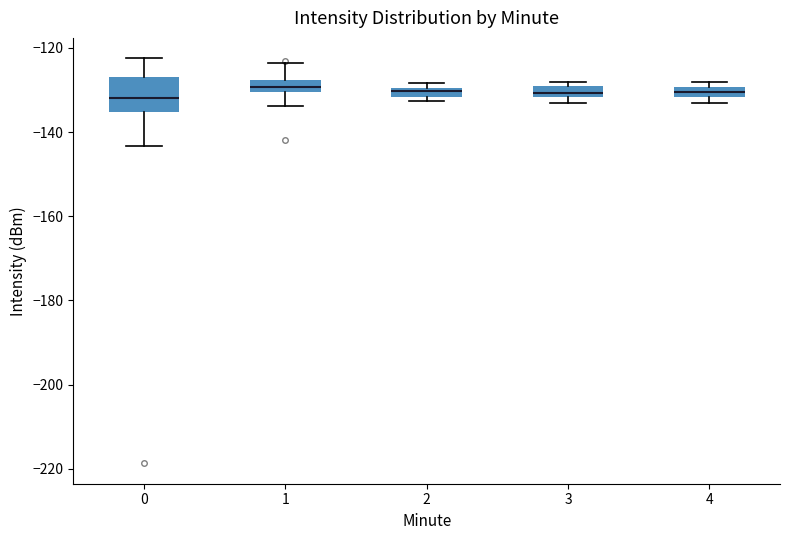

Comparing the boxes themselves (not the whiskers), which one is the tallest?

0